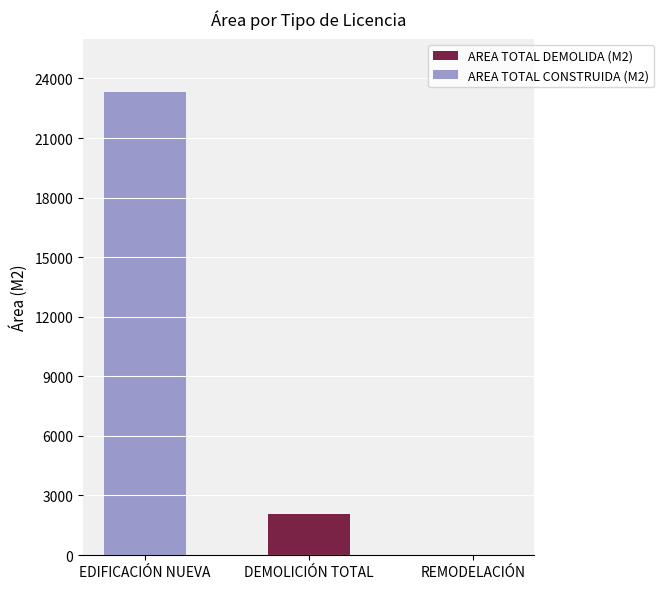

What is the sum of all AREA TOTAL DEMOLIDA (M2) values?

2084.9